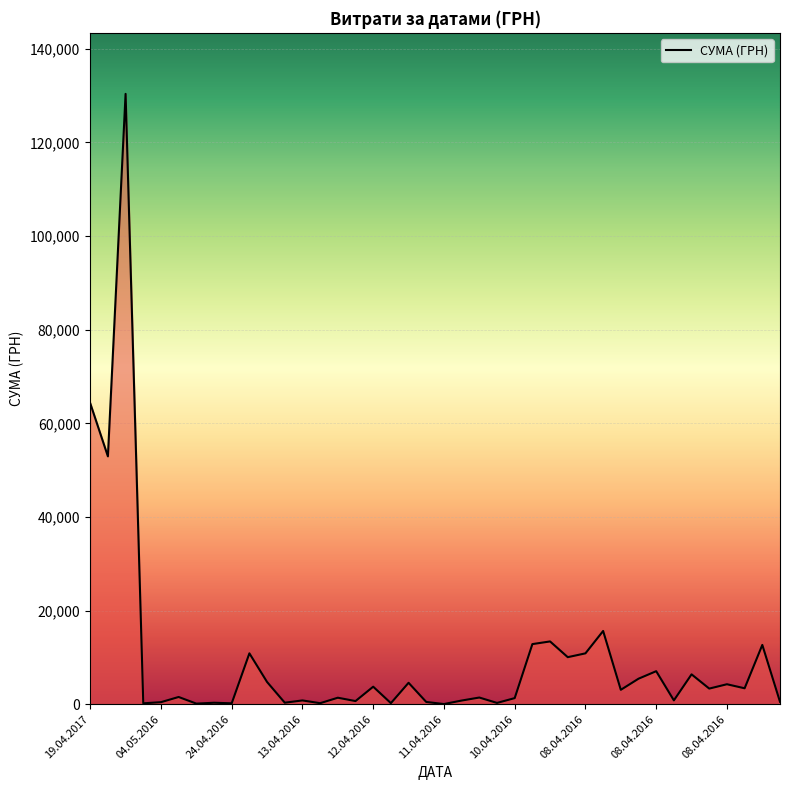

What is the maximum value shown in the chart?

130379.7